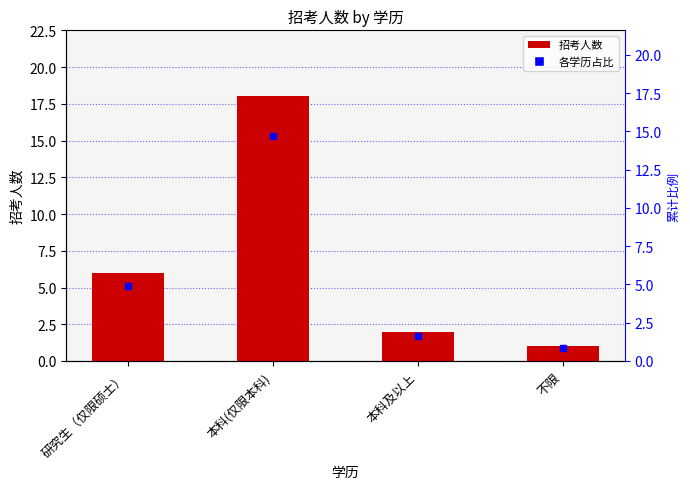

At which label is the value closest to 9?

研究生（仅限硕士）